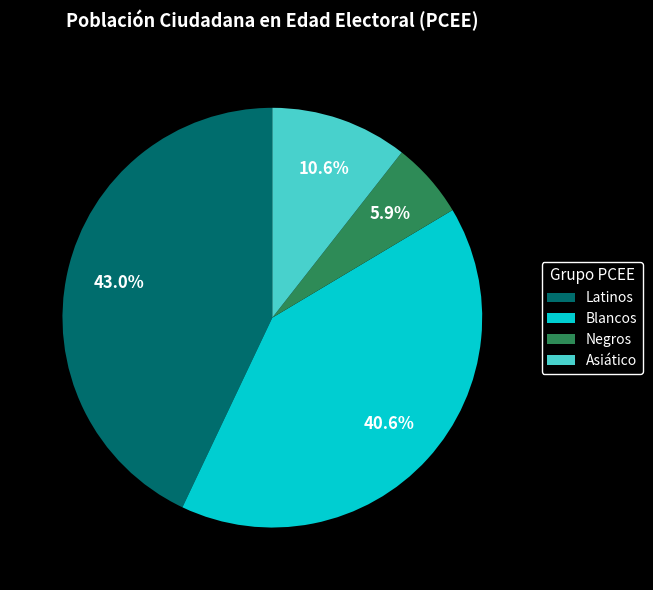

To the nearest percent, what percentage of the pie is Latinos?

43%